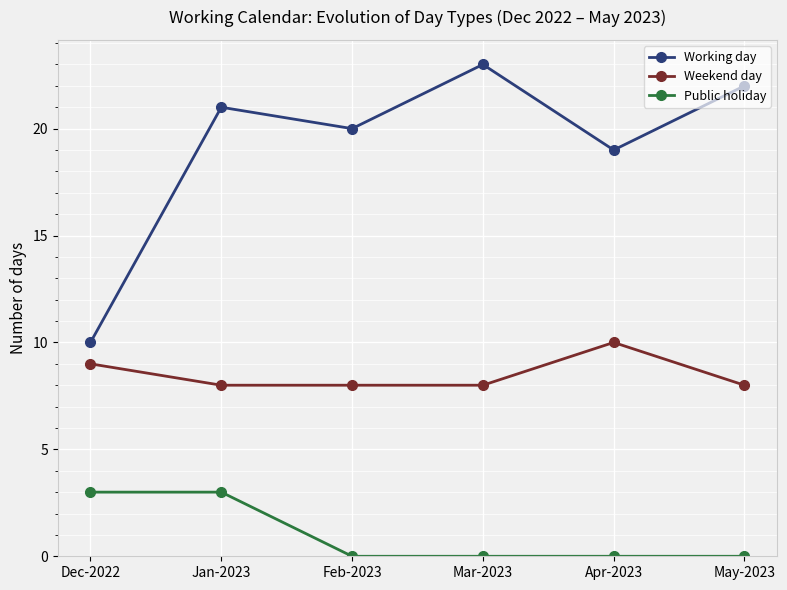

How many data points does each series have?

6